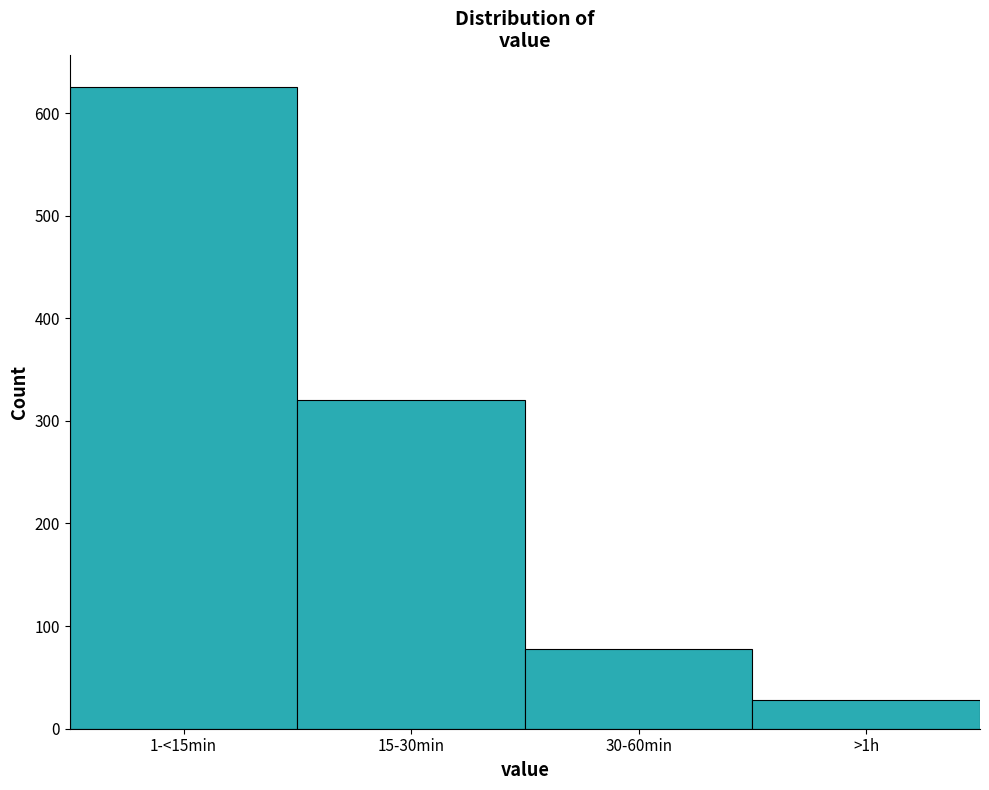

Reading left to right, extract all data points from this chart.

1-<15min=625	15-30min=320	30-60min=78	>1h=28